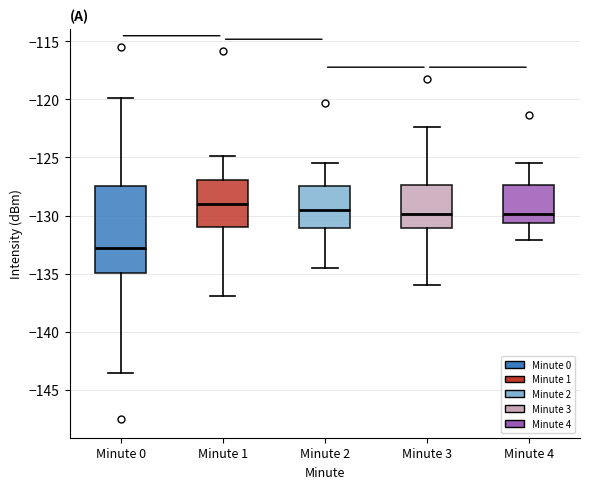

Where does the median line of the box for Minute 2 sit on the y-axis? The values are not printed on the chart, so give them approximately, as read against the axis.

-129.5